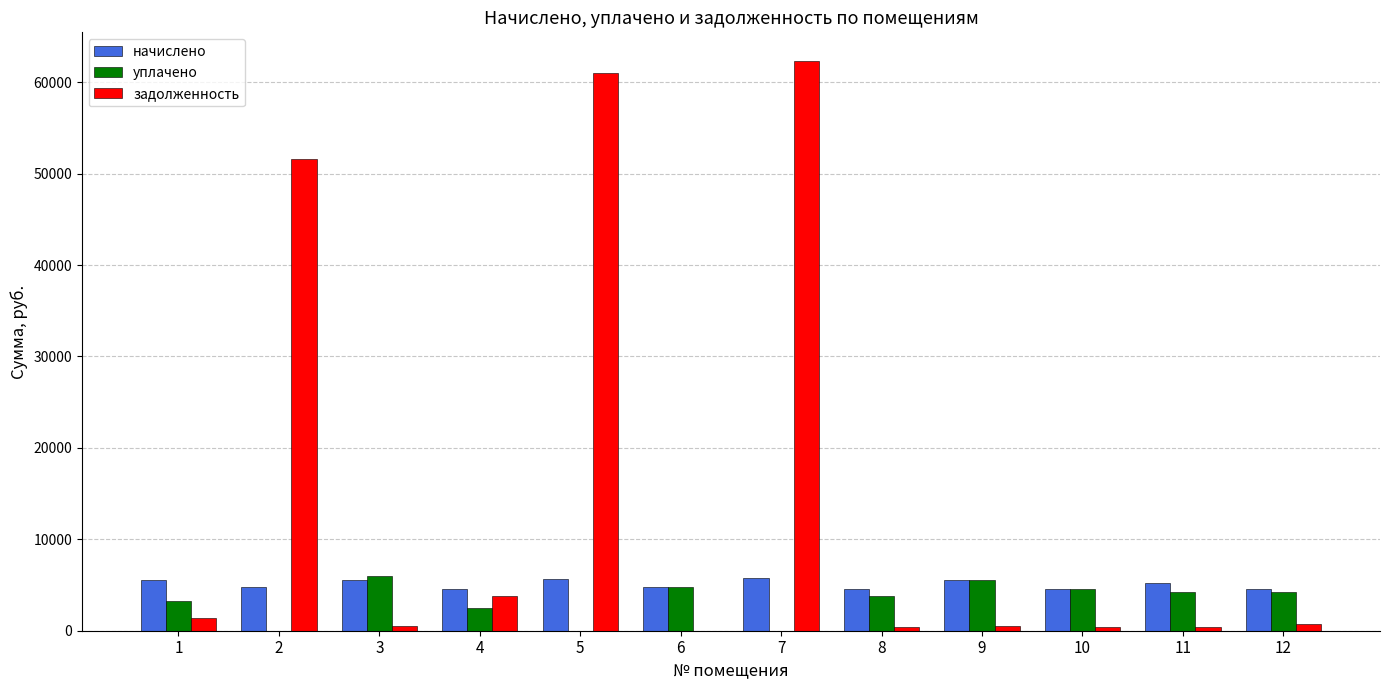

Which series has the largest total across all categories?

задолженность